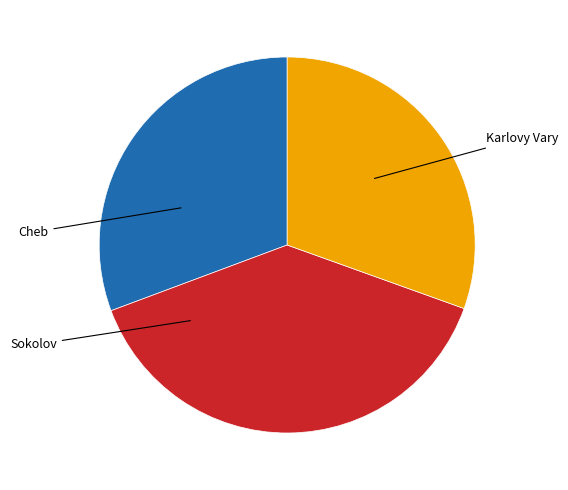

To the nearest percent, what portion does Cheb represent?

31%